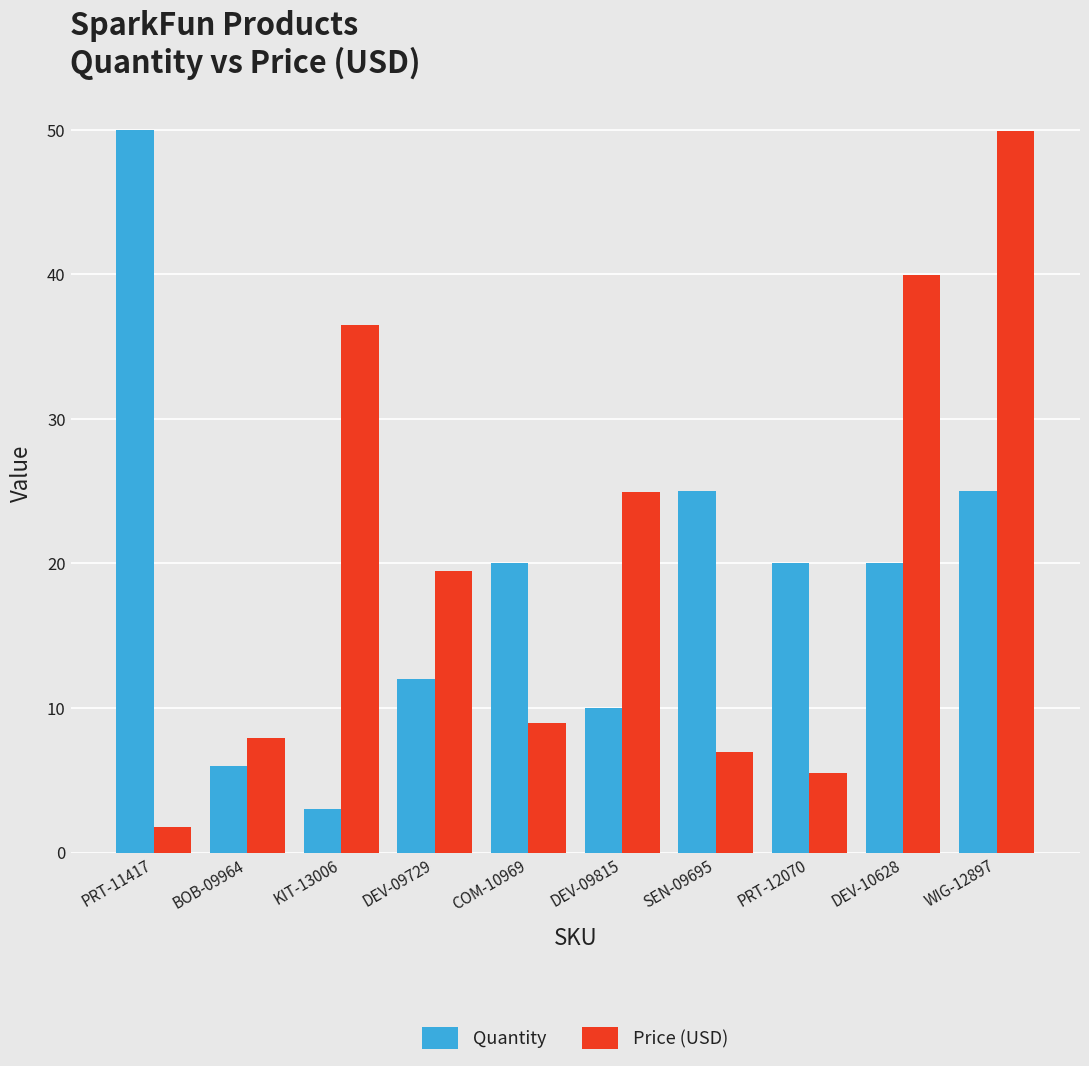

The Price (USD) series shows 5.5 at PRT-12070. True or false?

True